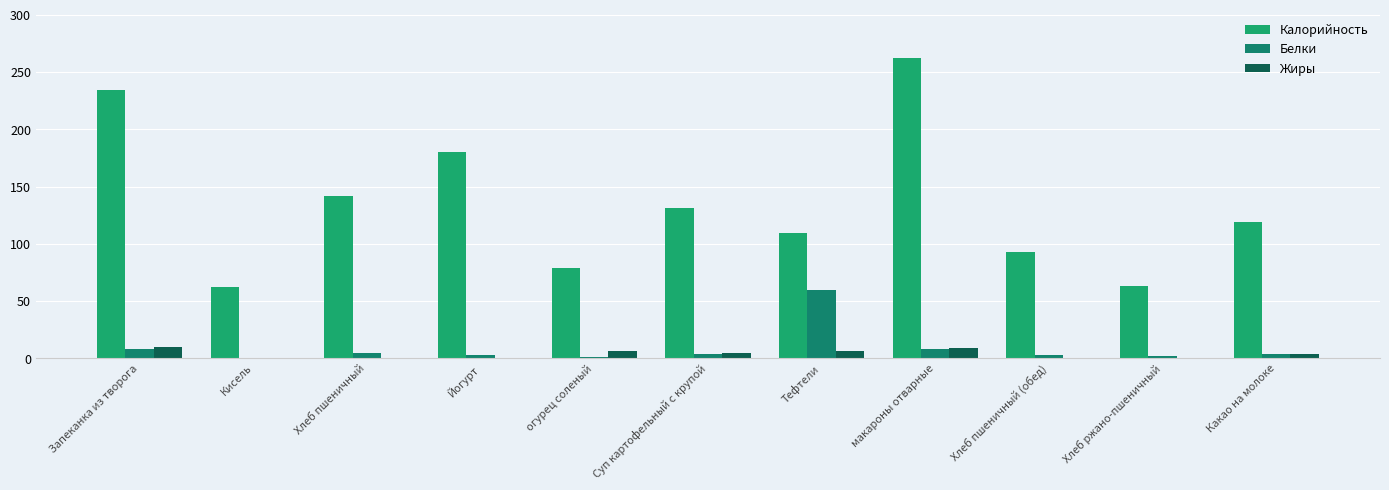

What is the label of the 7th bar from the left?

Тефтели